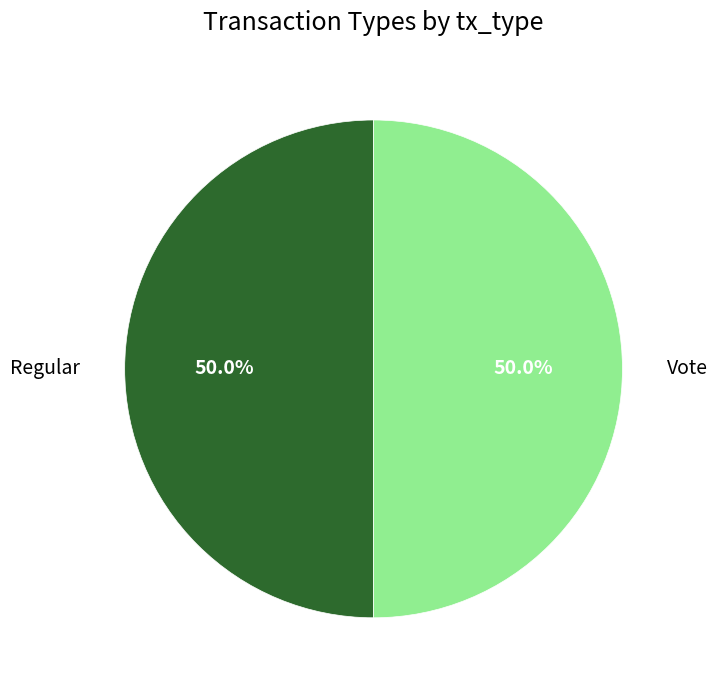

To the nearest percent, what is the average slice percentage?

50%